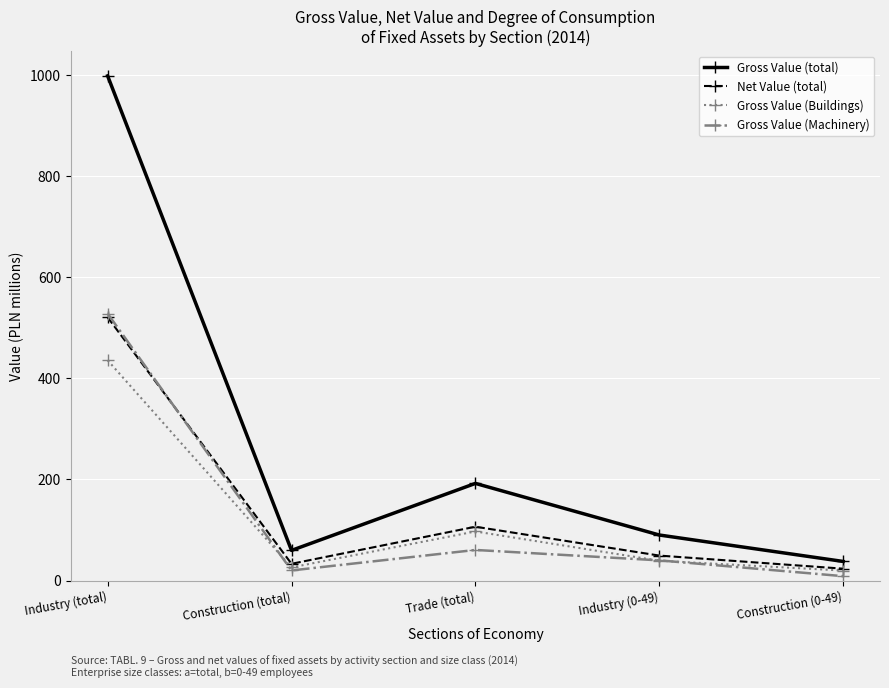

Which series has the largest total across all categories?

Gross Value (total)